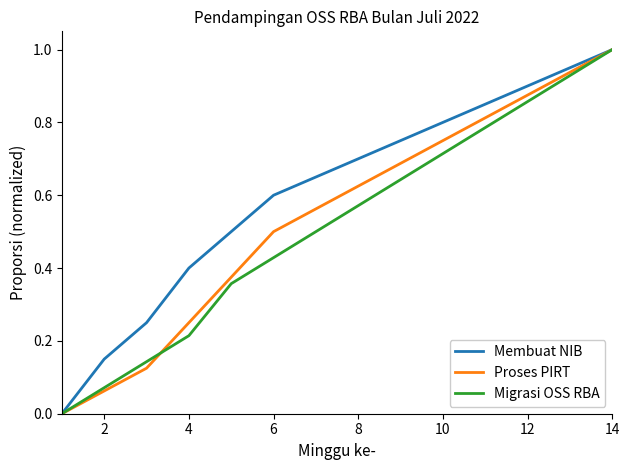

What is the maximum value shown in the chart?

1.0